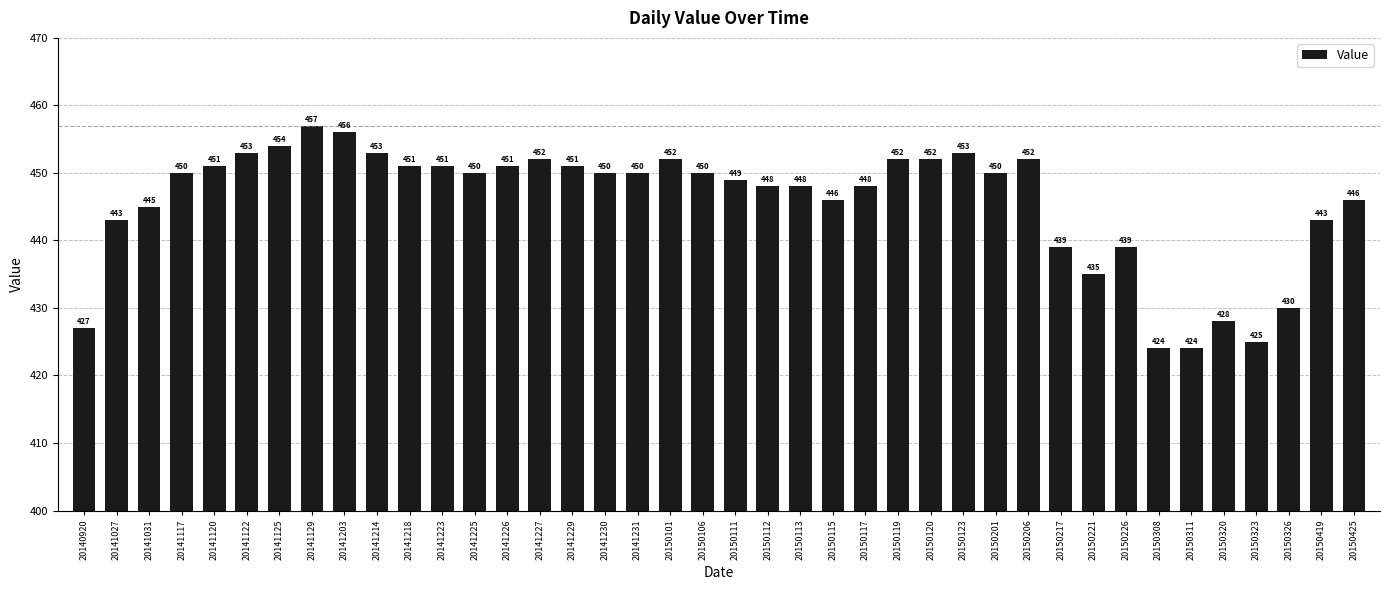

True or false: the data shows 193 at 20150320.

False